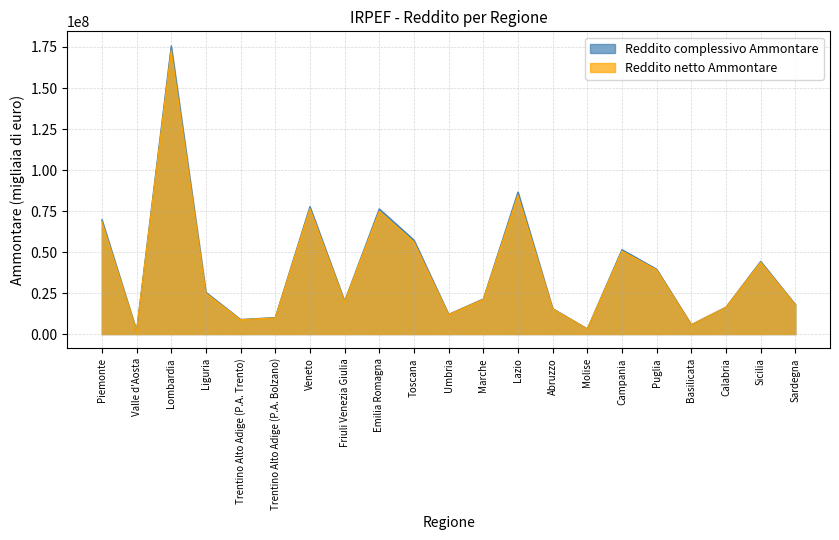

Does the chart display data point markers on the line(s)?

No